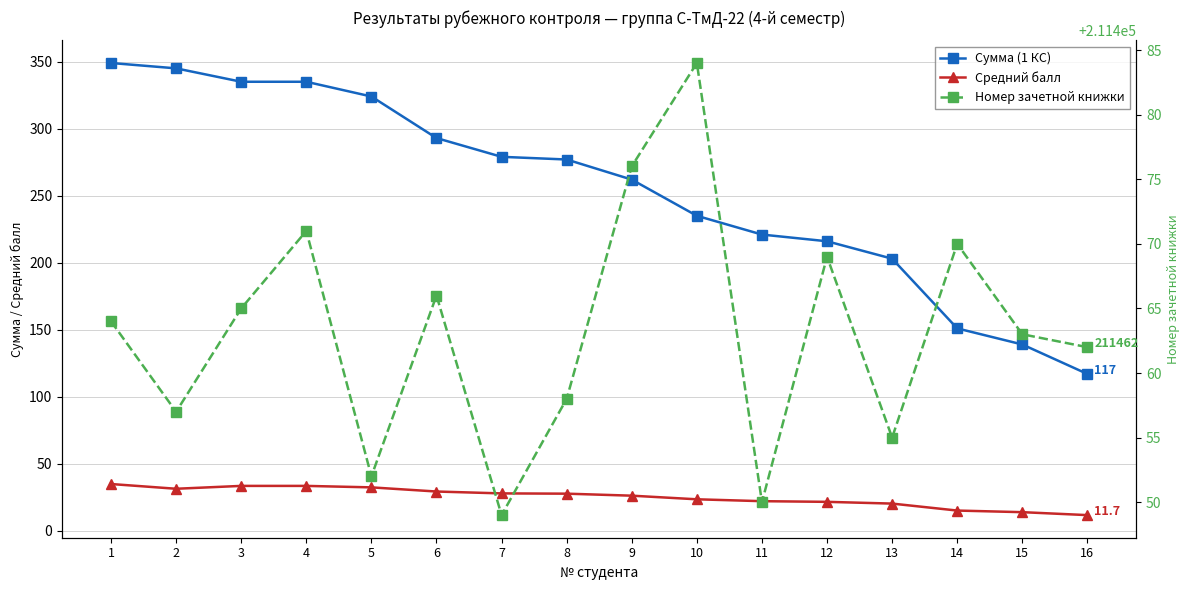

The Средний балл series shows 23.5 at 10. True or false?

True